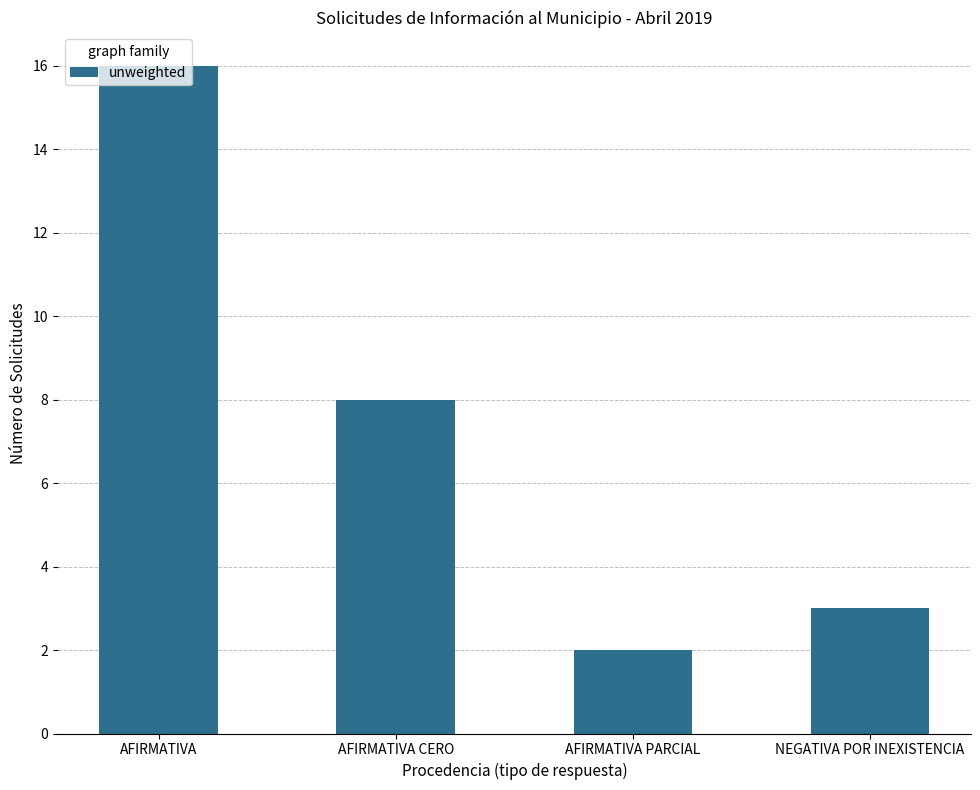

The chart shows a value of 16 at AFIRMATIVA. True or false?

True